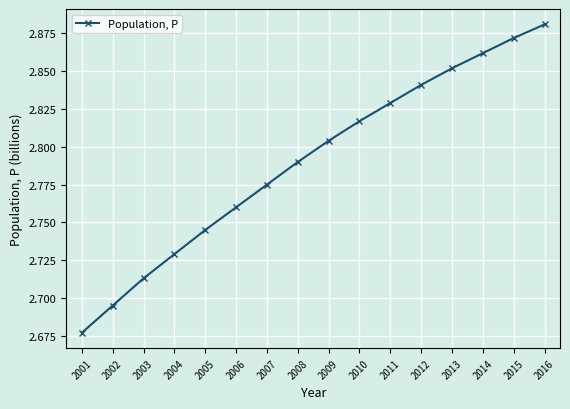

True or false: the data has more than 2 interior local peaks.

False